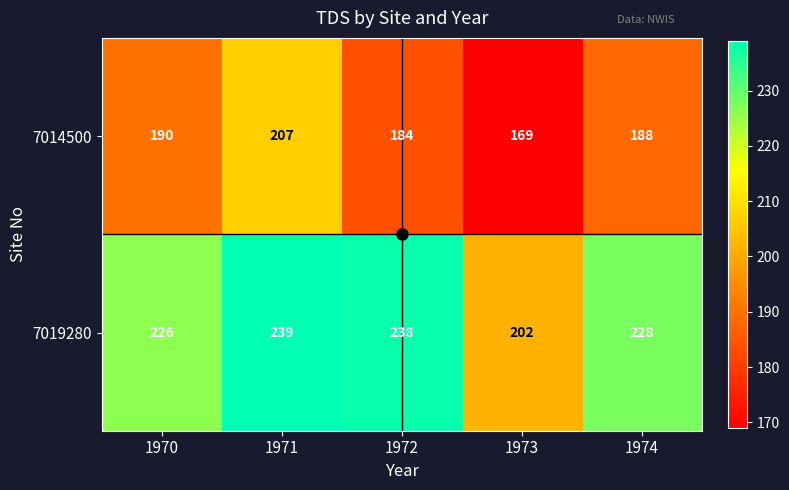

What is the spread (max minus min) of values at 1970?

36